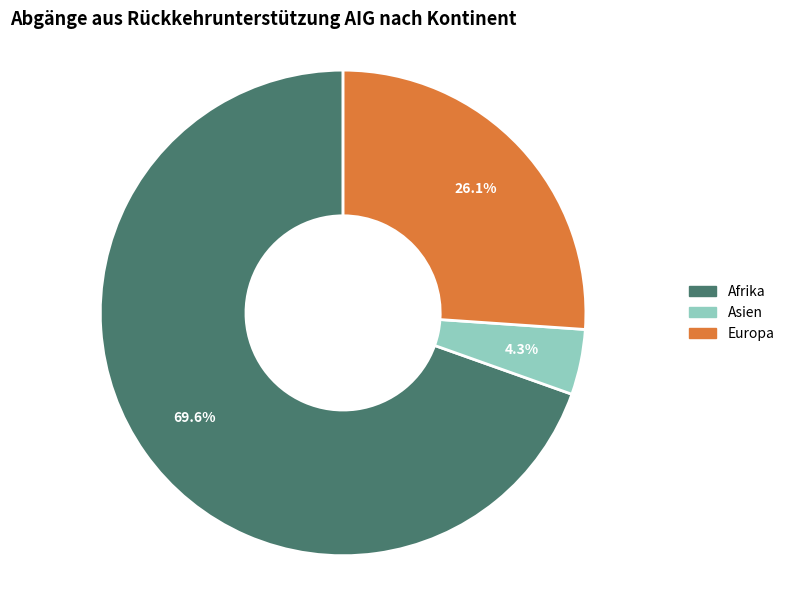

Does any single category account for the majority?

Yes